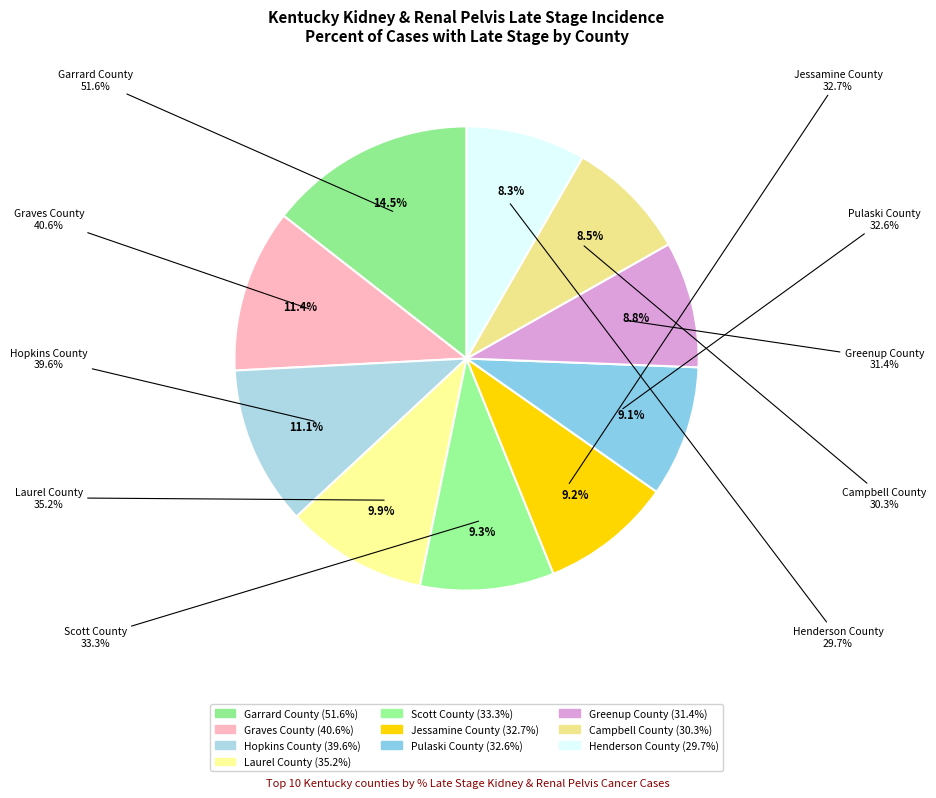

What percentage is NOT represented by Greenup County?

91.2%